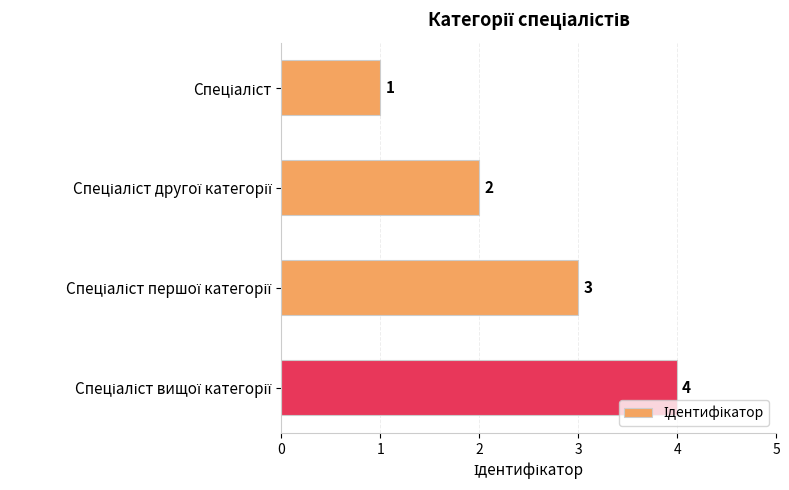

Count the values in the range 2 to 4.

3